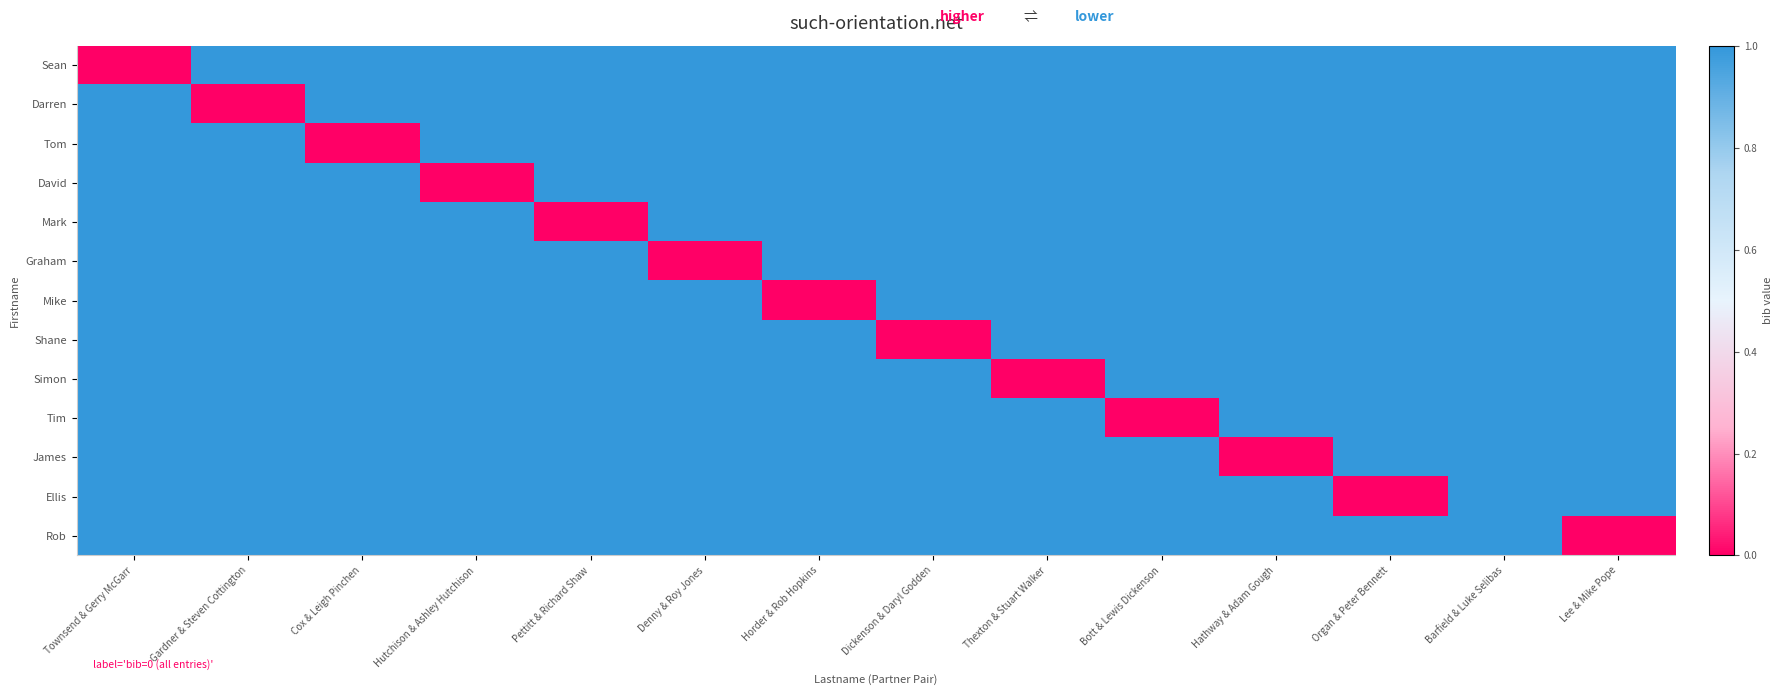

Reading left to right, transcribe all the data shown in this chart.

Sean: Townsend & Gerry McGarr=0	Gardner & Steven Cottington=1	Cox & Leigh Pinchen=1	Hutchison & Ashley Hutchison=1	Pettitt & Richard Shaw=1	Denny & Roy Jones=1	Horder & Rob Hopkins=1	Dickenson & Daryl Godden=1	Thexton & Stuart Walker=1	Bott & Lewis Dickenson=1	Hathway & Adam Gough=1	Organ & Peter Bennett=1	Barfield & Luke Selibas=1	Lee & Mike Pope=1
Darren: Townsend & Gerry McGarr=1	Gardner & Steven Cottington=0	Cox & Leigh Pinchen=1	Hutchison & Ashley Hutchison=1	Pettitt & Richard Shaw=1	Denny & Roy Jones=1	Horder & Rob Hopkins=1	Dickenson & Daryl Godden=1	Thexton & Stuart Walker=1	Bott & Lewis Dickenson=1	Hathway & Adam Gough=1	Organ & Peter Bennett=1	Barfield & Luke Selibas=1	Lee & Mike Pope=1
Tom: Townsend & Gerry McGarr=1	Gardner & Steven Cottington=1	Cox & Leigh Pinchen=0	Hutchison & Ashley Hutchison=1	Pettitt & Richard Shaw=1	Denny & Roy Jones=1	Horder & Rob Hopkins=1	Dickenson & Daryl Godden=1	Thexton & Stuart Walker=1	Bott & Lewis Dickenson=1	Hathway & Adam Gough=1	Organ & Peter Bennett=1	Barfield & Luke Selibas=1	Lee & Mike Pope=1
David: Townsend & Gerry McGarr=1	Gardner & Steven Cottington=1	Cox & Leigh Pinchen=1	Hutchison & Ashley Hutchison=0	Pettitt & Richard Shaw=1	Denny & Roy Jones=1	Horder & Rob Hopkins=1	Dickenson & Daryl Godden=1	Thexton & Stuart Walker=1	Bott & Lewis Dickenson=1	Hathway & Adam Gough=1	Organ & Peter Bennett=1	Barfield & Luke Selibas=1	Lee & Mike Pope=1
Mark: Townsend & Gerry McGarr=1	Gardner & Steven Cottington=1	Cox & Leigh Pinchen=1	Hutchison & Ashley Hutchison=1	Pettitt & Richard Shaw=0	Denny & Roy Jones=1	Horder & Rob Hopkins=1	Dickenson & Daryl Godden=1	Thexton & Stuart Walker=1	Bott & Lewis Dickenson=1	Hathway & Adam Gough=1	Organ & Peter Bennett=1	Barfield & Luke Selibas=1	Lee & Mike Pope=1
Graham: Townsend & Gerry McGarr=1	Gardner & Steven Cottington=1	Cox & Leigh Pinchen=1	Hutchison & Ashley Hutchison=1	Pettitt & Richard Shaw=1	Denny & Roy Jones=0	Horder & Rob Hopkins=1	Dickenson & Daryl Godden=1	Thexton & Stuart Walker=1	Bott & Lewis Dickenson=1	Hathway & Adam Gough=1	Organ & Peter Bennett=1	Barfield & Luke Selibas=1	Lee & Mike Pope=1
Mike: Townsend & Gerry McGarr=1	Gardner & Steven Cottington=1	Cox & Leigh Pinchen=1	Hutchison & Ashley Hutchison=1	Pettitt & Richard Shaw=1	Denny & Roy Jones=1	Horder & Rob Hopkins=0	Dickenson & Daryl Godden=1	Thexton & Stuart Walker=1	Bott & Lewis Dickenson=1	Hathway & Adam Gough=1	Organ & Peter Bennett=1	Barfield & Luke Selibas=1	Lee & Mike Pope=1
Shane: Townsend & Gerry McGarr=1	Gardner & Steven Cottington=1	Cox & Leigh Pinchen=1	Hutchison & Ashley Hutchison=1	Pettitt & Richard Shaw=1	Denny & Roy Jones=1	Horder & Rob Hopkins=1	Dickenson & Daryl Godden=0	Thexton & Stuart Walker=1	Bott & Lewis Dickenson=1	Hathway & Adam Gough=1	Organ & Peter Bennett=1	Barfield & Luke Selibas=1	Lee & Mike Pope=1
Simon: Townsend & Gerry McGarr=1	Gardner & Steven Cottington=1	Cox & Leigh Pinchen=1	Hutchison & Ashley Hutchison=1	Pettitt & Richard Shaw=1	Denny & Roy Jones=1	Horder & Rob Hopkins=1	Dickenson & Daryl Godden=1	Thexton & Stuart Walker=0	Bott & Lewis Dickenson=1	Hathway & Adam Gough=1	Organ & Peter Bennett=1	Barfield & Luke Selibas=1	Lee & Mike Pope=1
Tim: Townsend & Gerry McGarr=1	Gardner & Steven Cottington=1	Cox & Leigh Pinchen=1	Hutchison & Ashley Hutchison=1	Pettitt & Richard Shaw=1	Denny & Roy Jones=1	Horder & Rob Hopkins=1	Dickenson & Daryl Godden=1	Thexton & Stuart Walker=1	Bott & Lewis Dickenson=0	Hathway & Adam Gough=1	Organ & Peter Bennett=1	Barfield & Luke Selibas=1	Lee & Mike Pope=1
James: Townsend & Gerry McGarr=1	Gardner & Steven Cottington=1	Cox & Leigh Pinchen=1	Hutchison & Ashley Hutchison=1	Pettitt & Richard Shaw=1	Denny & Roy Jones=1	Horder & Rob Hopkins=1	Dickenson & Daryl Godden=1	Thexton & Stuart Walker=1	Bott & Lewis Dickenson=1	Hathway & Adam Gough=0	Organ & Peter Bennett=1	Barfield & Luke Selibas=1	Lee & Mike Pope=1
Ellis: Townsend & Gerry McGarr=1	Gardner & Steven Cottington=1	Cox & Leigh Pinchen=1	Hutchison & Ashley Hutchison=1	Pettitt & Richard Shaw=1	Denny & Roy Jones=1	Horder & Rob Hopkins=1	Dickenson & Daryl Godden=1	Thexton & Stuart Walker=1	Bott & Lewis Dickenson=1	Hathway & Adam Gough=1	Organ & Peter Bennett=0	Barfield & Luke Selibas=1	Lee & Mike Pope=1
Rob: Townsend & Gerry McGarr=1	Gardner & Steven Cottington=1	Cox & Leigh Pinchen=1	Hutchison & Ashley Hutchison=1	Pettitt & Richard Shaw=1	Denny & Roy Jones=1	Horder & Rob Hopkins=1	Dickenson & Daryl Godden=1	Thexton & Stuart Walker=1	Bott & Lewis Dickenson=1	Hathway & Adam Gough=1	Organ & Peter Bennett=1	Barfield & Luke Selibas=1	Lee & Mike Pope=0